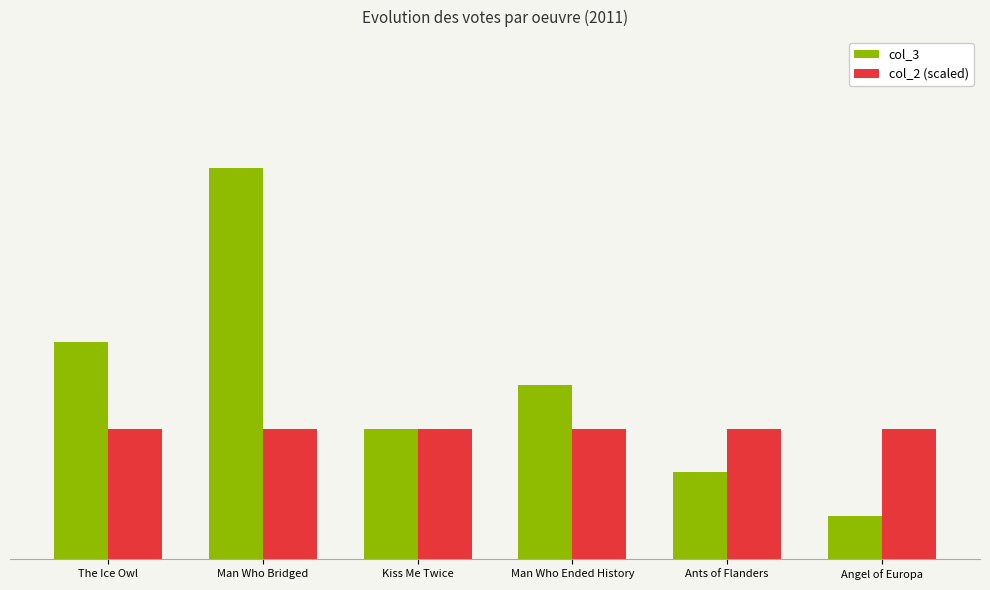

Is the value of col_3 at Man Who Ended History greater than the value of col_2 (scaled) at Man Who Bridged?

Yes